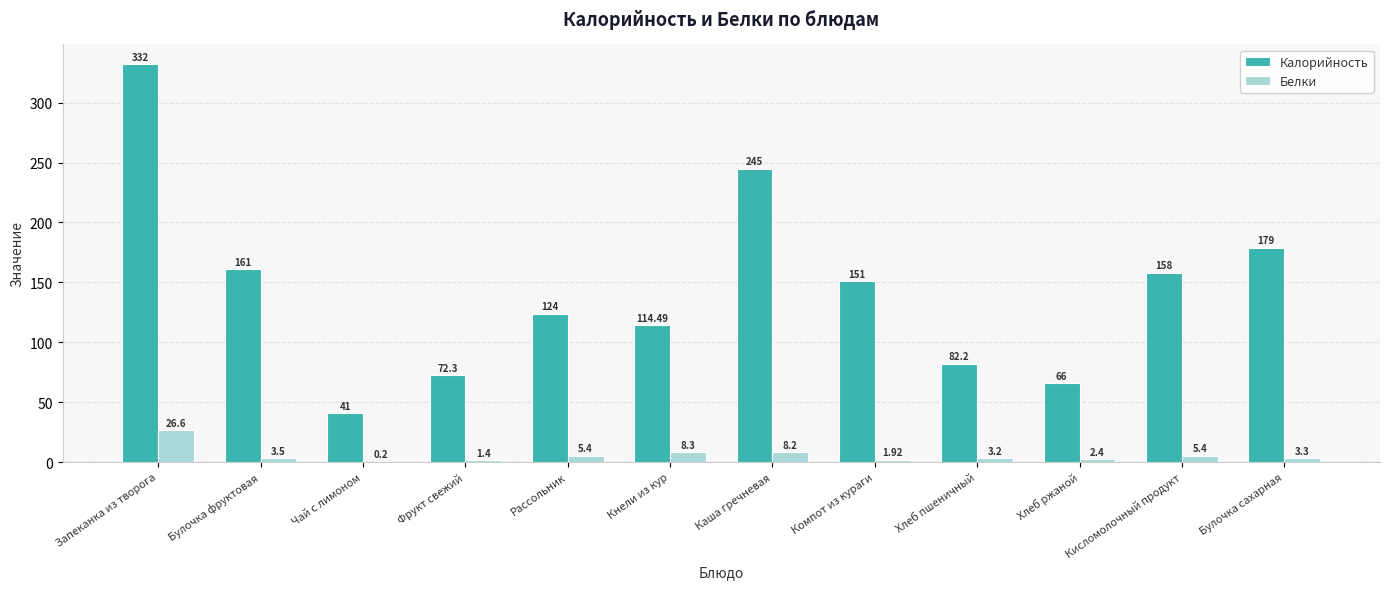

Which series has the widest spread of values?

Калорийность